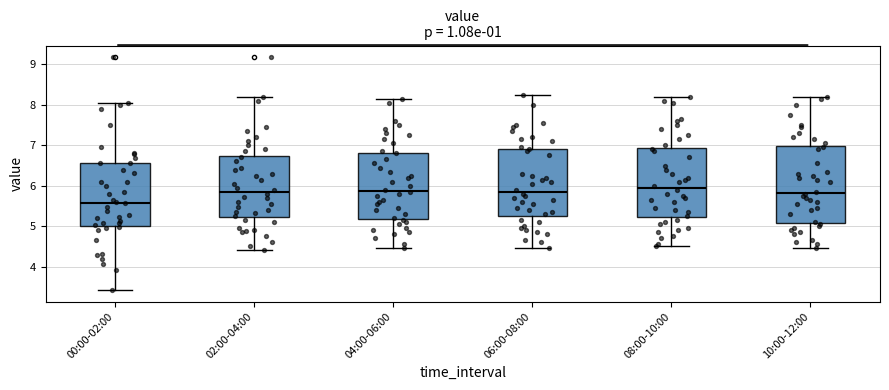

Reading left to right, transcribe this box plot: for each box, give where its median line is, the range the box spans, and where its two whiskers end, as read against the y-axis. The values are not printed on the chart, so give them approximately, as read against the axis.

00:00-02:00: median 5.6, box 5.0 to 6.6, whiskers 3.4 to 8.1
02:00-04:00: median 5.9, box 5.2 to 6.7, whiskers 4.4 to 8.2
04:00-06:00: median 5.9, box 5.2 to 6.8, whiskers 4.5 to 8.2
06:00-08:00: median 5.9, box 5.3 to 6.9, whiskers 4.5 to 8.3
08:00-10:00: median 6.0, box 5.2 to 6.9, whiskers 4.5 to 8.2
10:00-12:00: median 5.8, box 5.1 to 7.0, whiskers 4.5 to 8.2